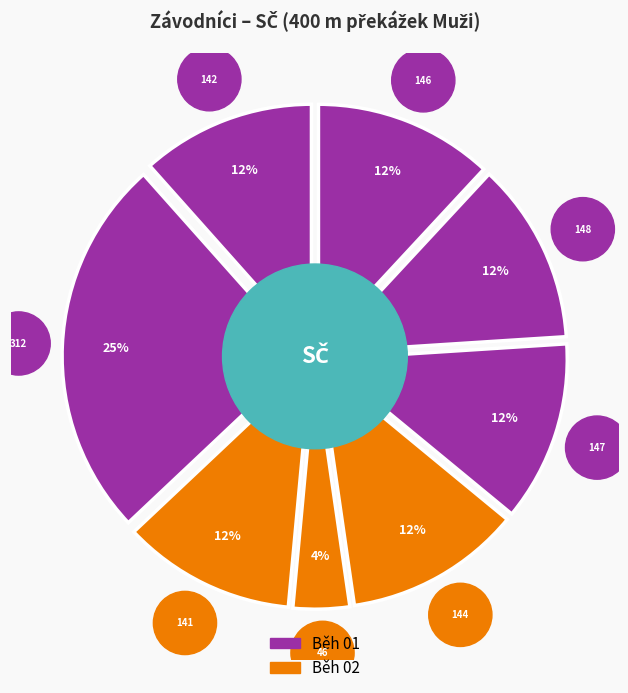

Do Vích Matyáš and Řezníček Tomáš together represent more than half of the pie?

No